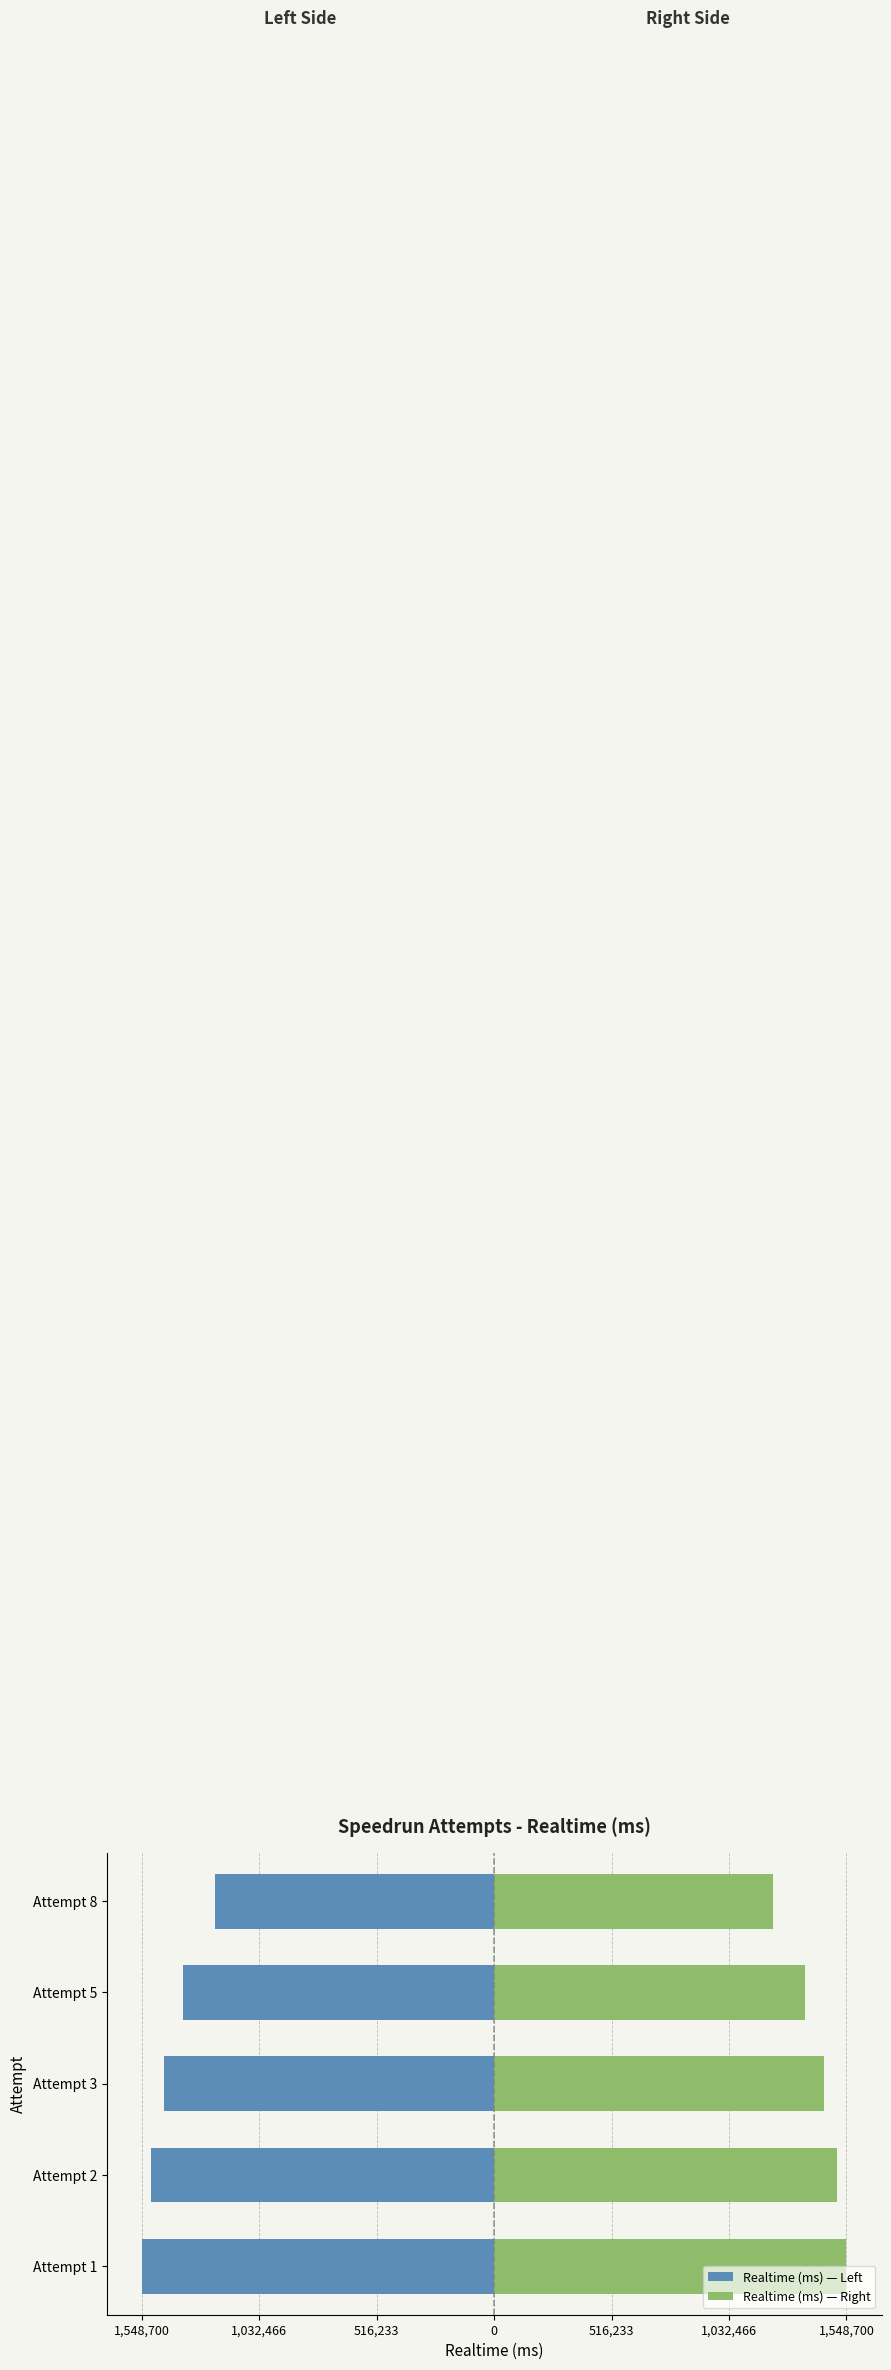

Rank the series by their maximum value, from highest to lowest.

Realtime (ms) — Right, Realtime (ms) — Left